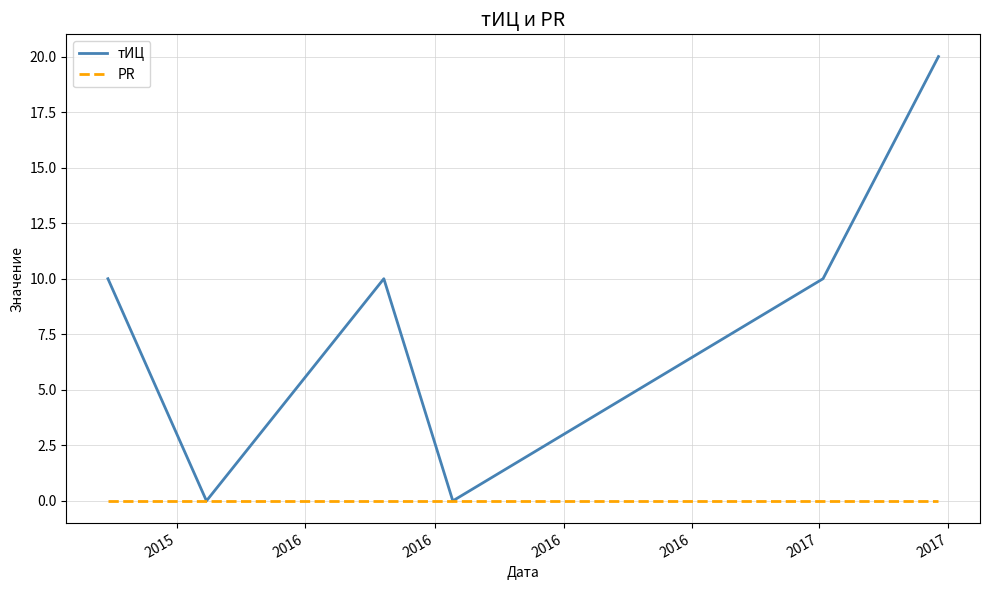

What are all the series names shown in the legend?

тИЦ, PR